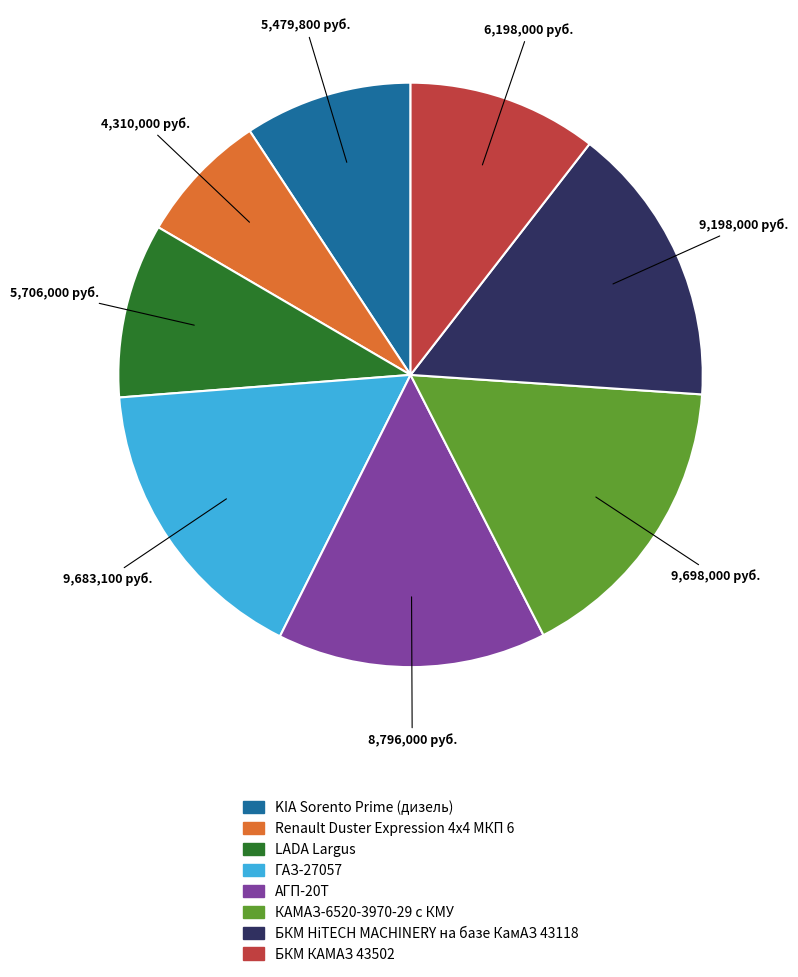

Is it true that LADA Largus is 10% of the pie?

True